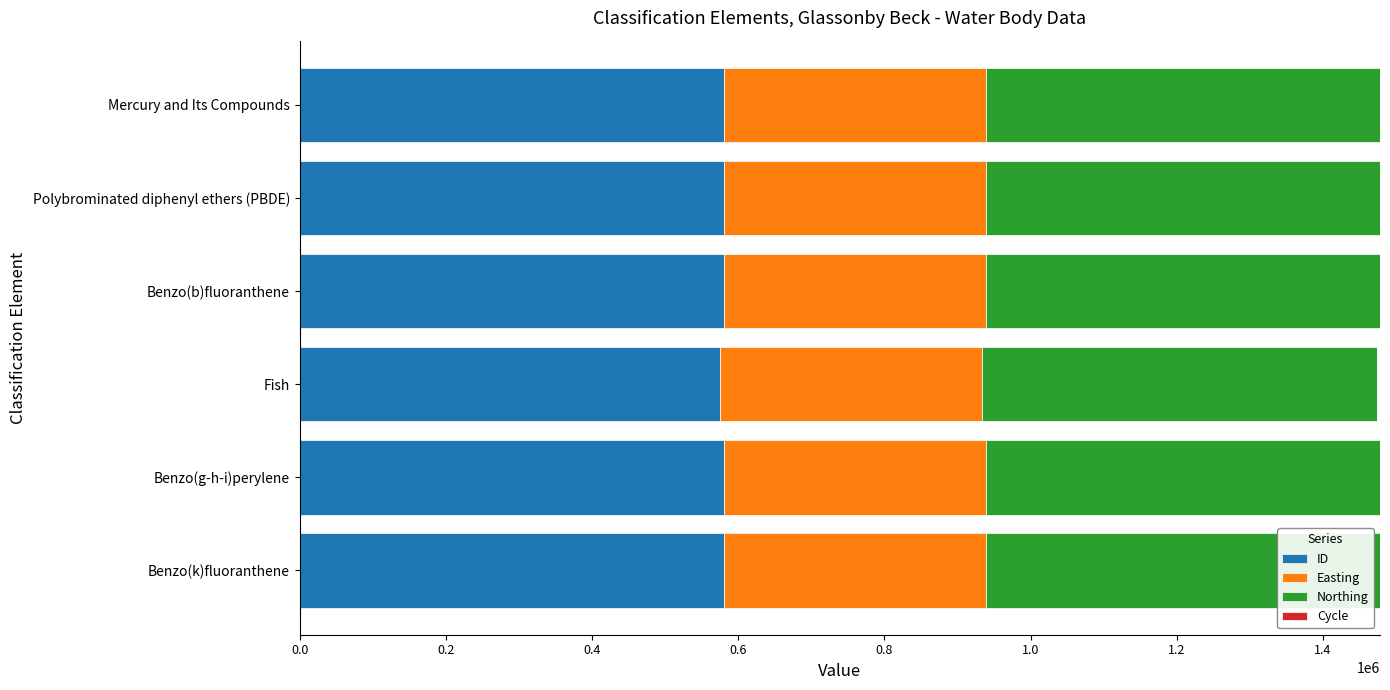

Is it true that ID equals 804280 at Benzo(g-h-i)perylene?

False